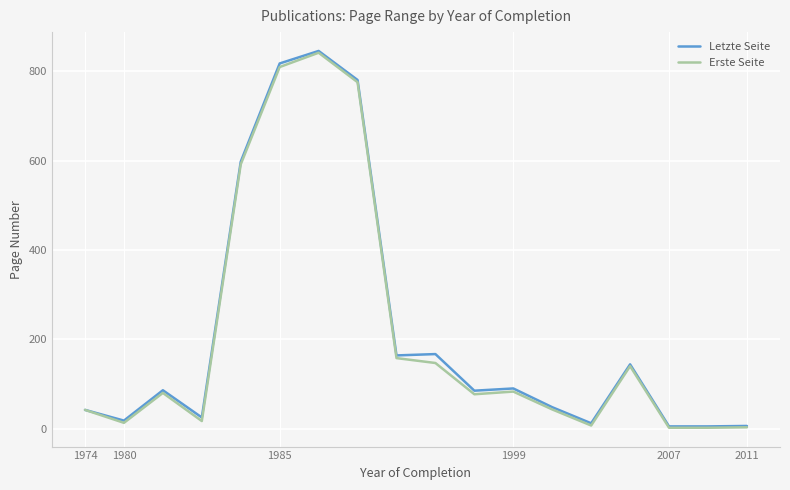

At how many categories does at least one series exceed 747?

3